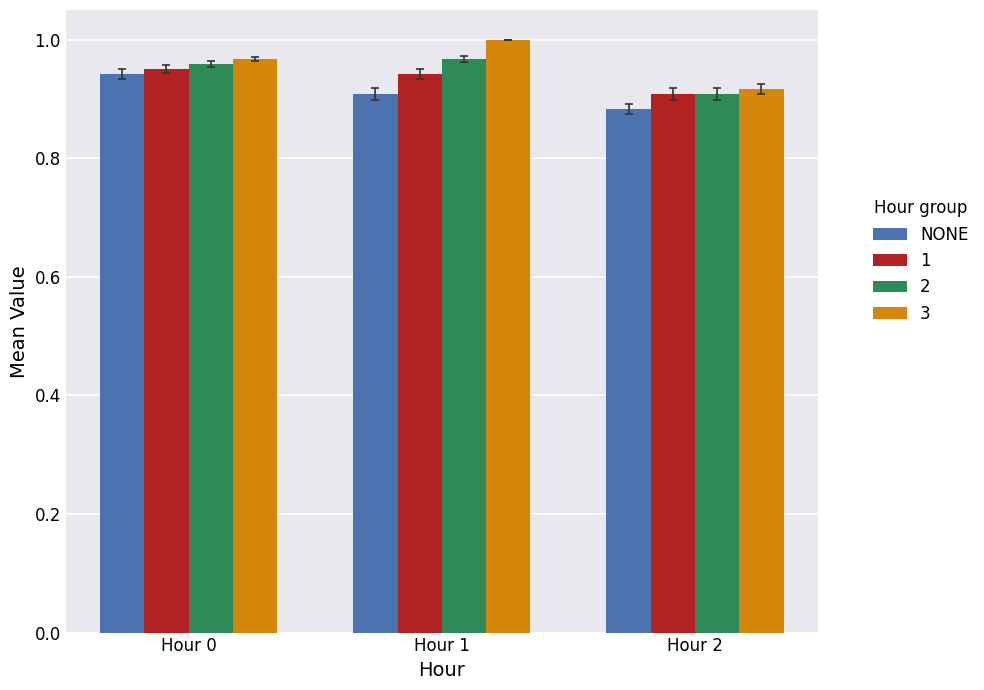

Does the chart contain any negative values?

No